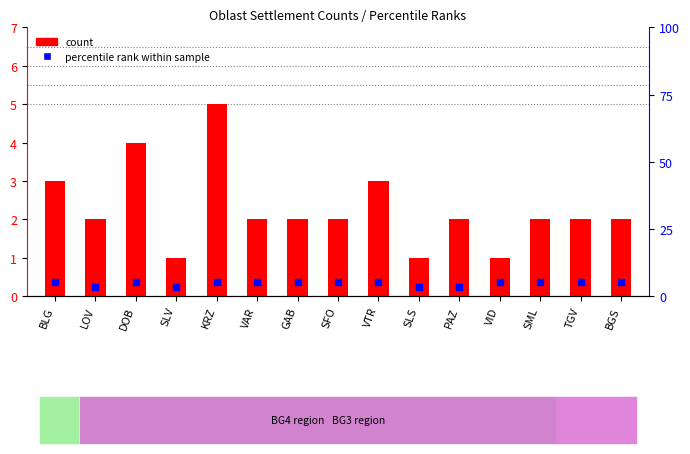

Is the value of count at GAB greater than the value of percentile rank within sample at VTR?

No